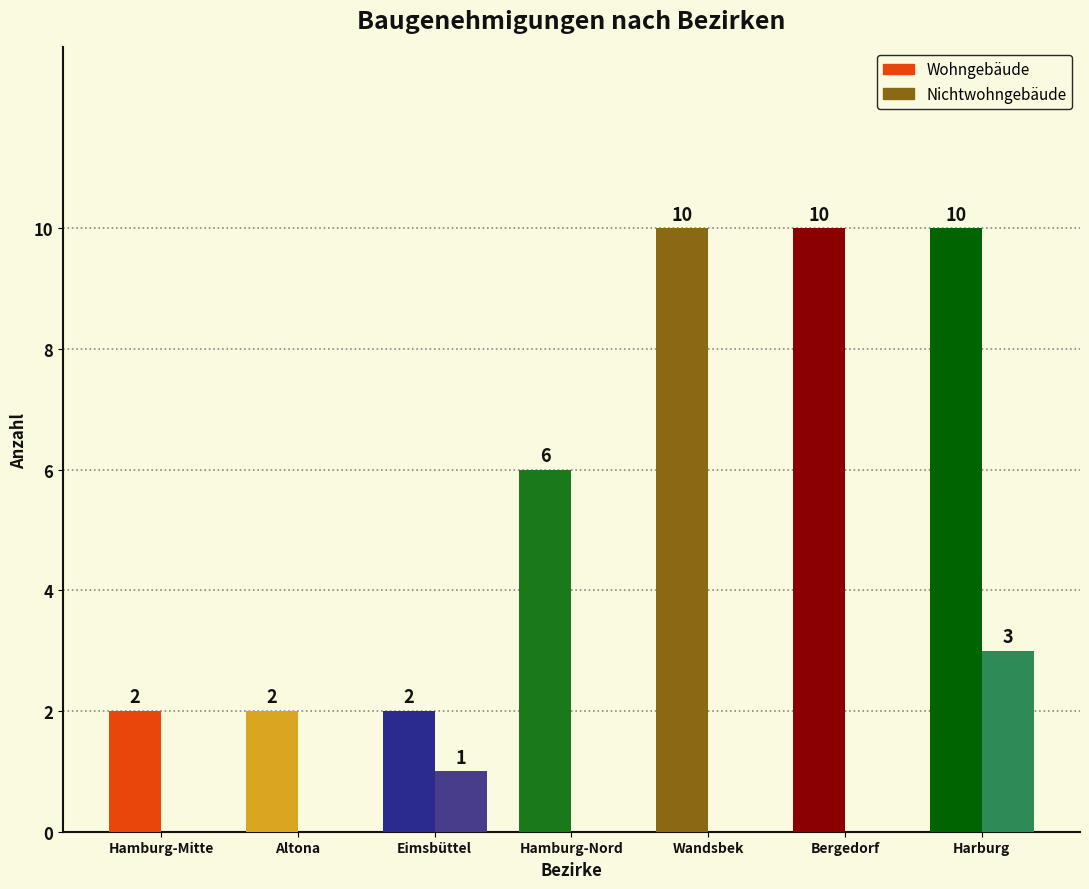

Are the bars horizontal?

No